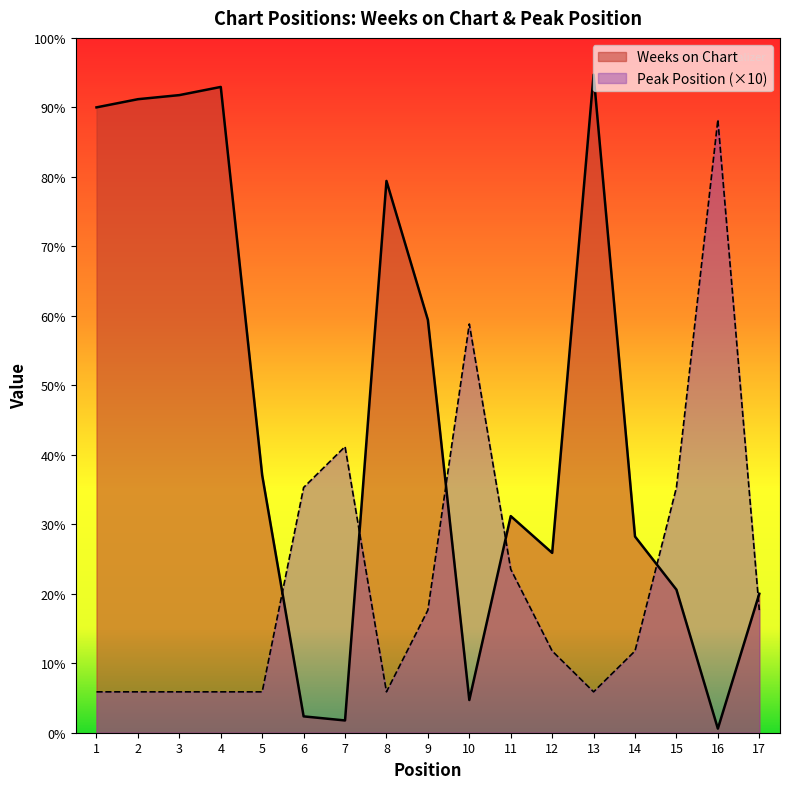

Where does the Peak Position series first go above 20?

6